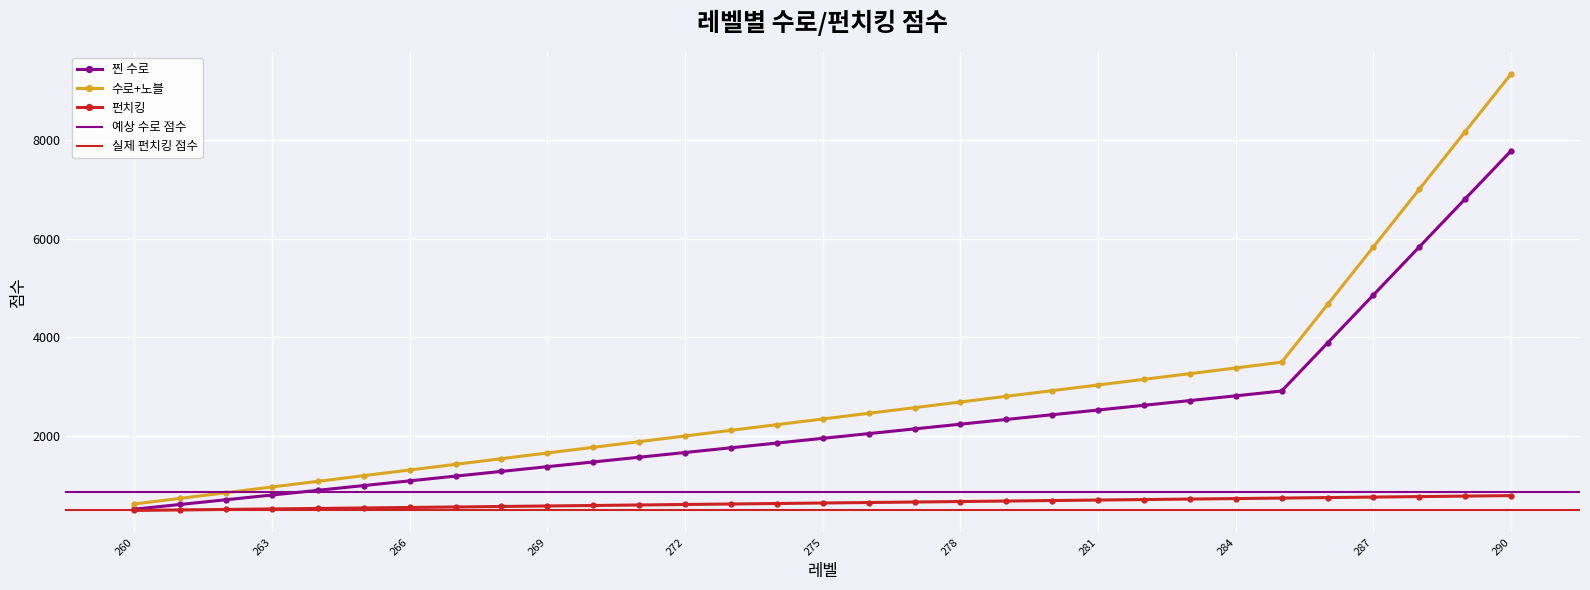

True or false: 찐 수로 and 수로+노블 cross at least once.

False